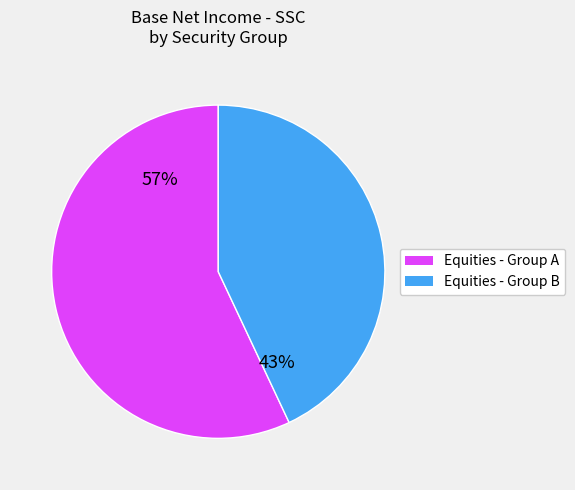

Is there any slice that represents more than half of the pie?

Yes